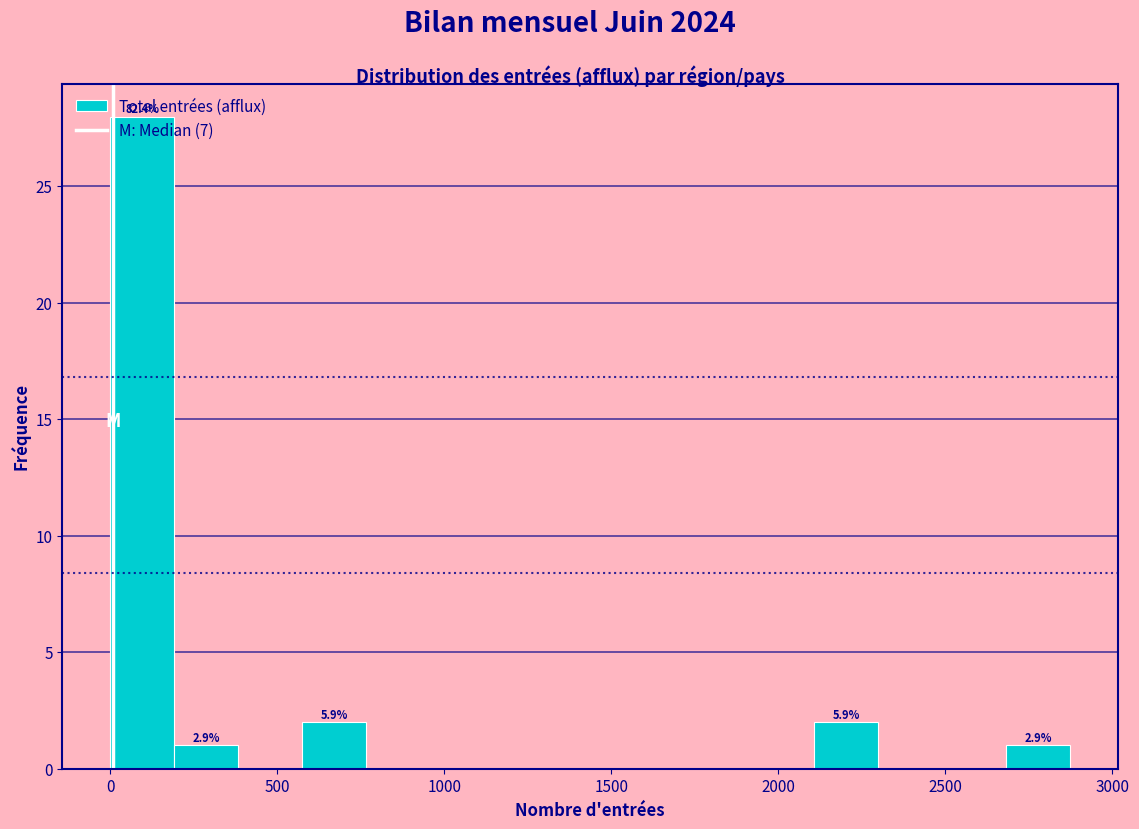

Around what value on the x-axis is the tallest bar? Give the approximate position of its centre, as read against the axis.

100